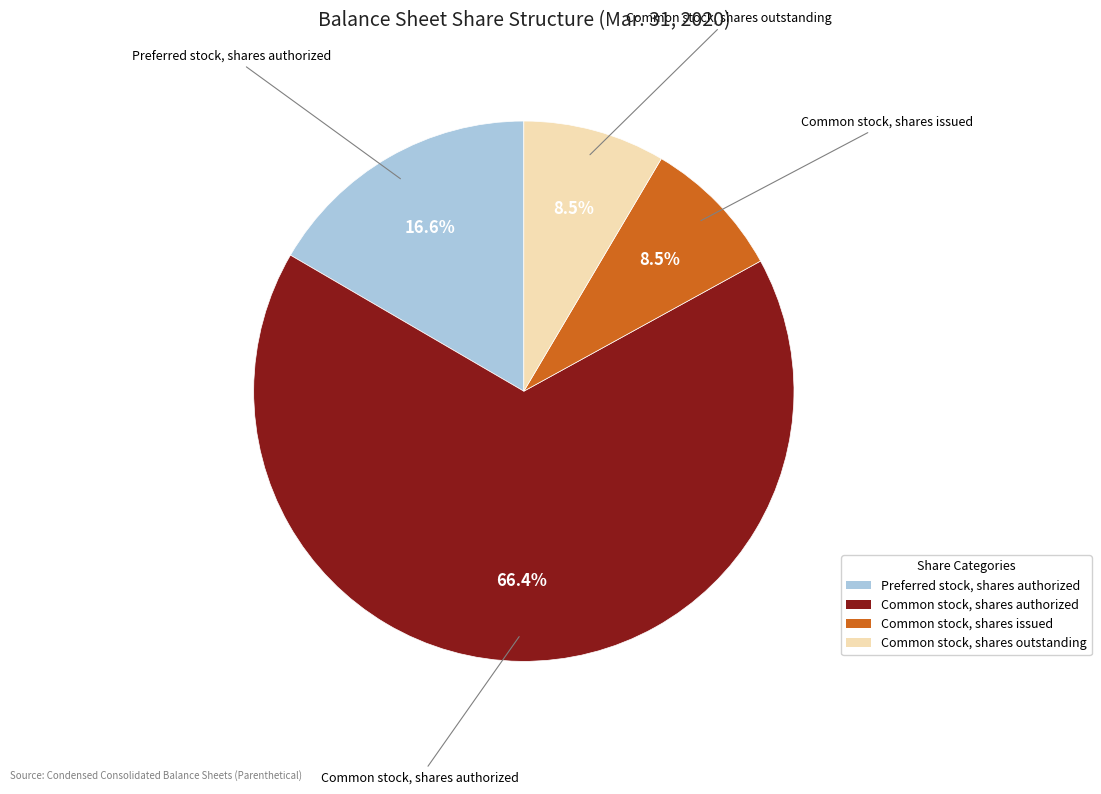

Is there a majority slice in this chart?

Yes